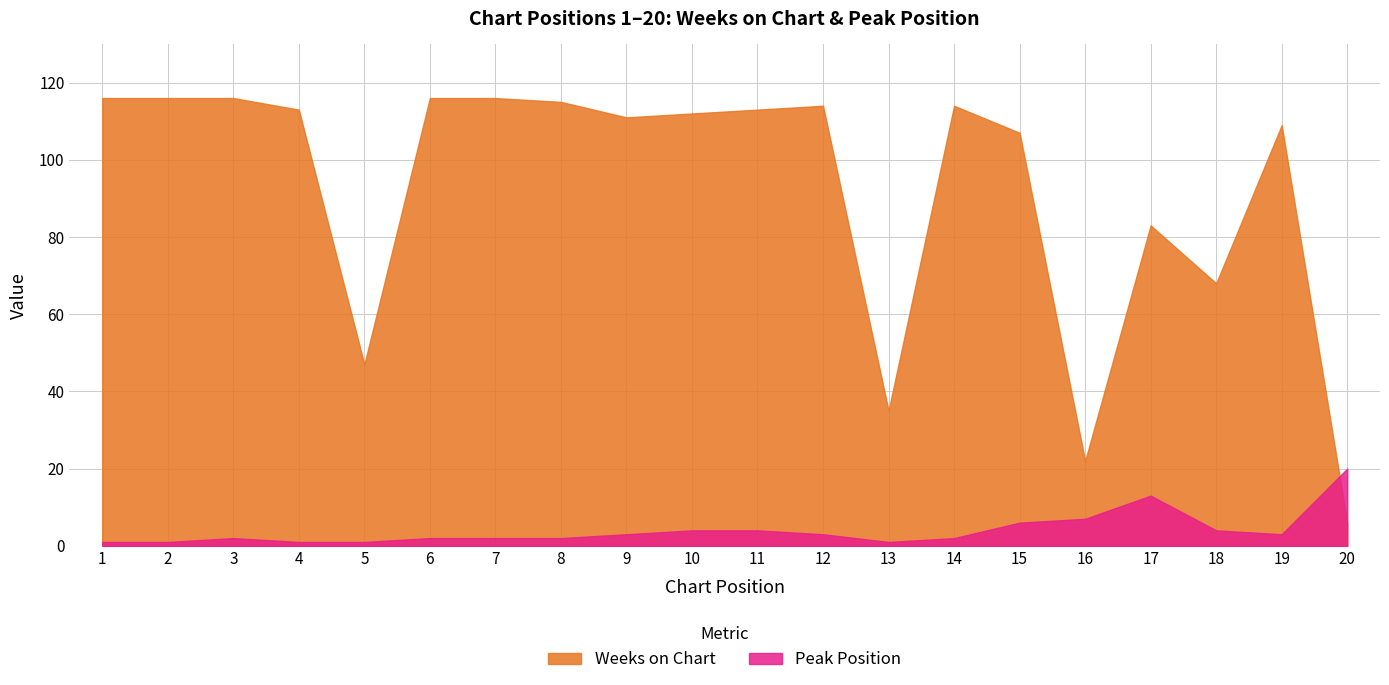

Which series has the widest spread of values?

Weeks on Chart